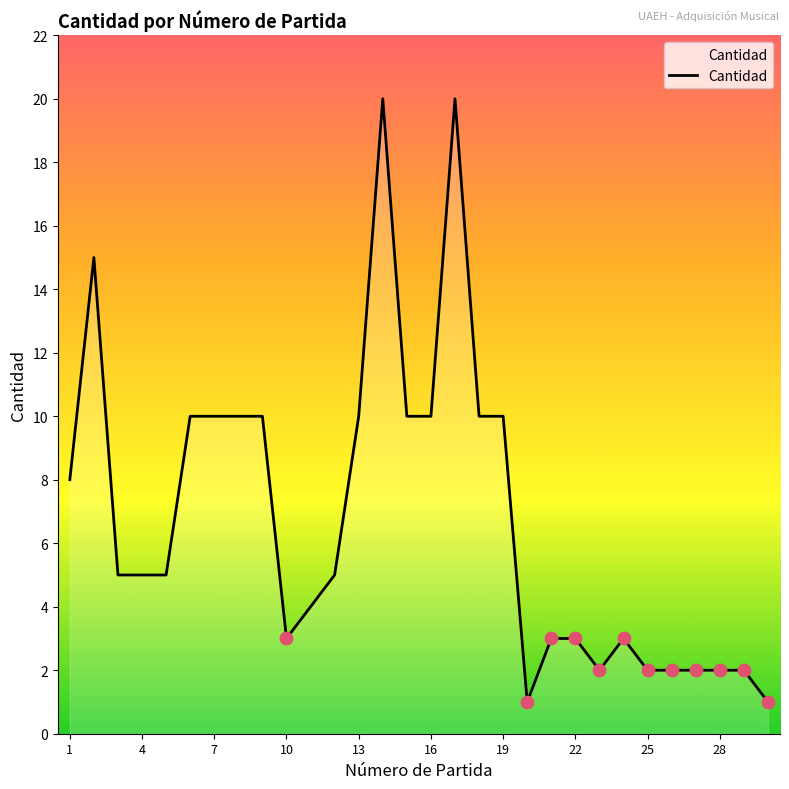

What is the difference between the maximum and minimum values?

19